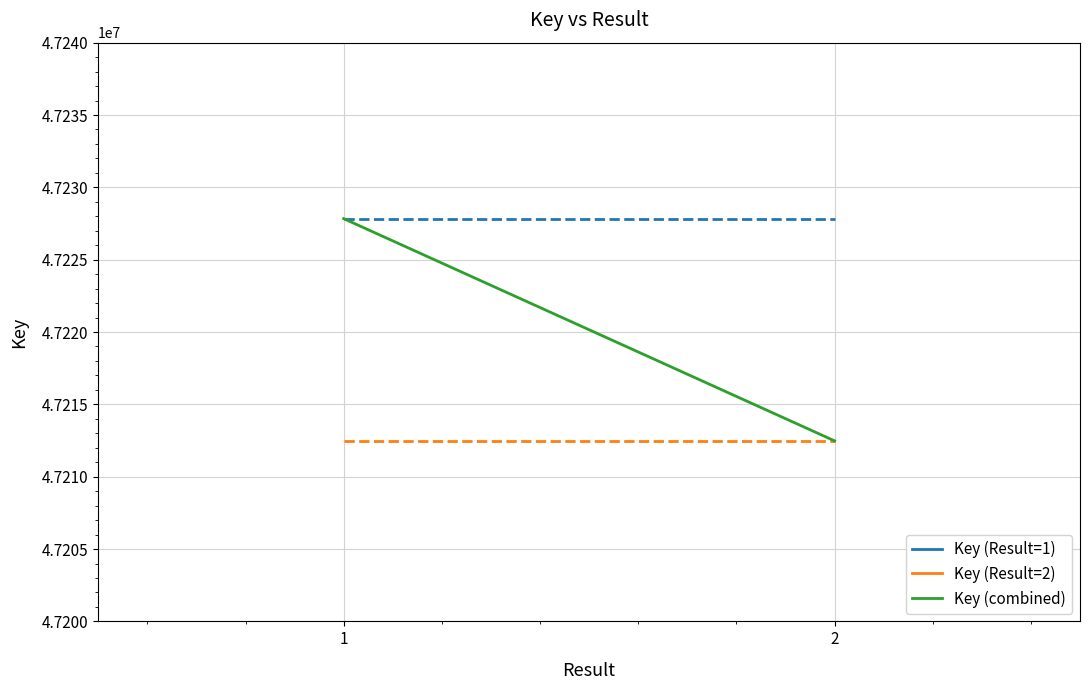

Reading right to left, list all the values displayed in this chart.

47212478	47227837